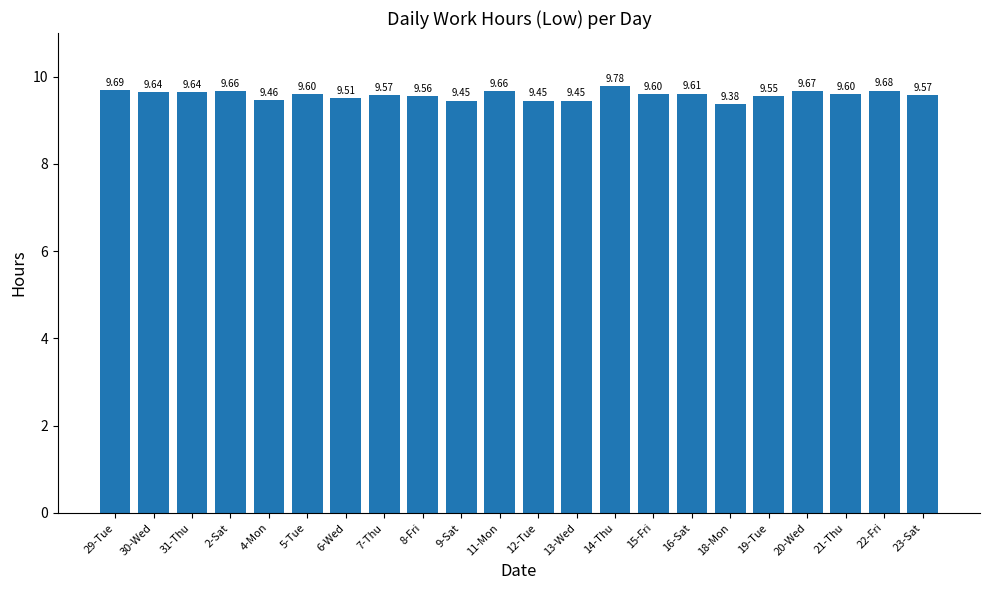

The chart shows a value of 9.6 at 23-Sat. True or false?

True